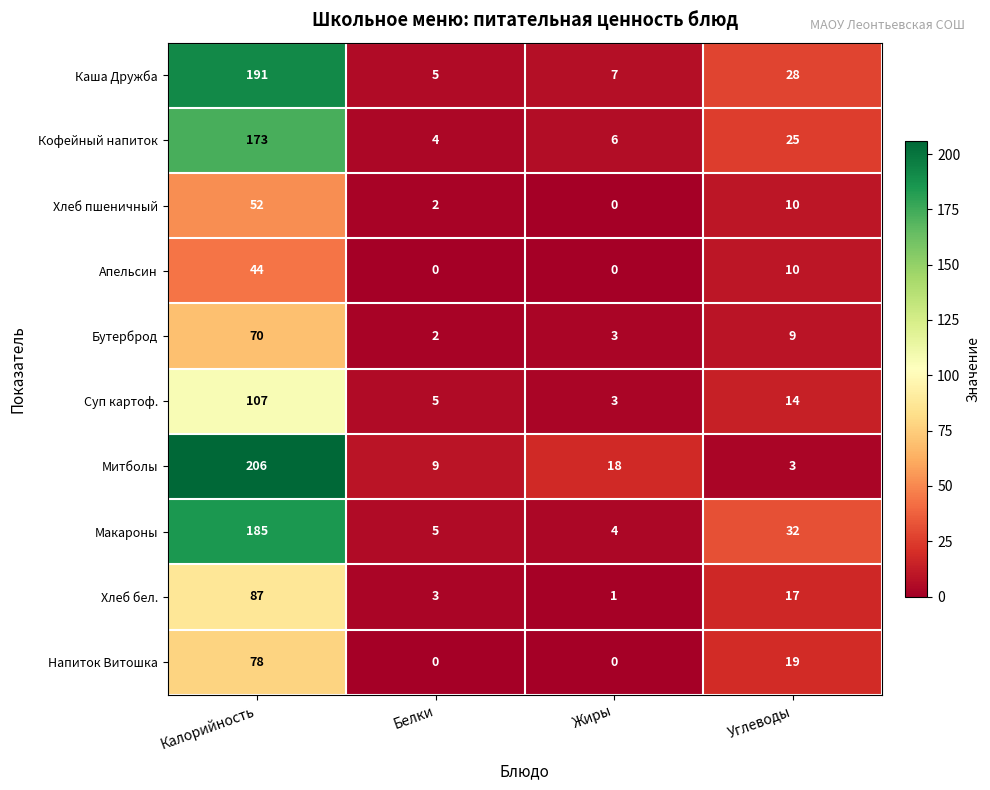

How many values in Апельсин are above zero?

2